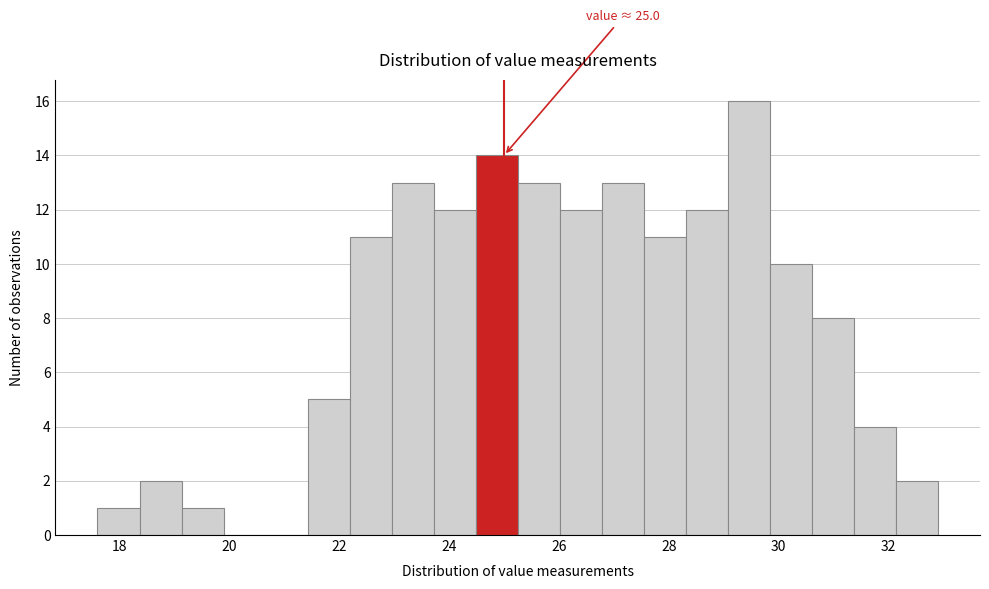

Read against the x-axis, roughly where is the centre of the tallest bar?

29.4